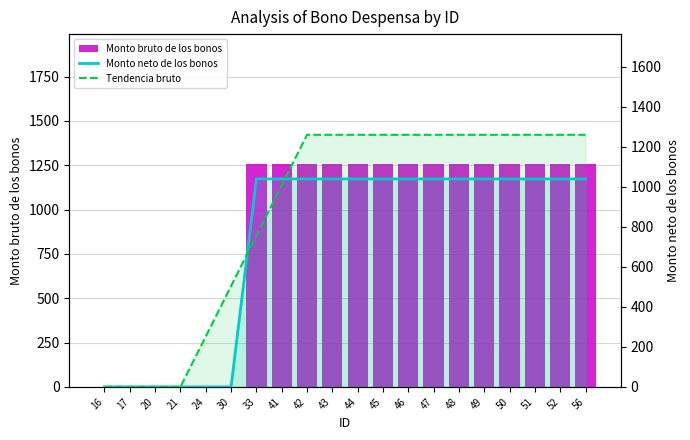

What is the average value of the Monto neto de los bonos series?

727.6